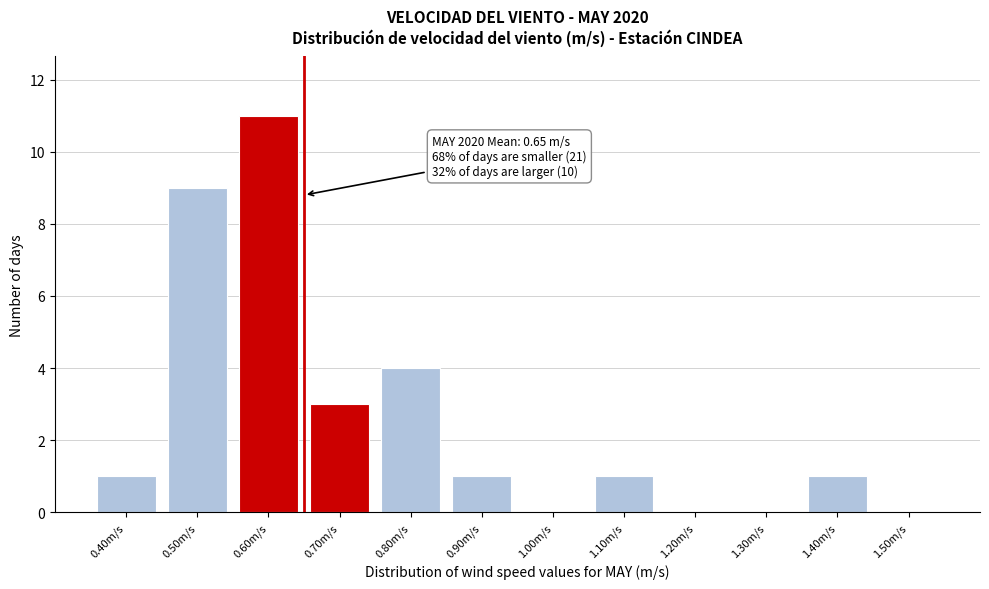

Which range on the x-axis has the tallest bar?

0.55 to 0.65